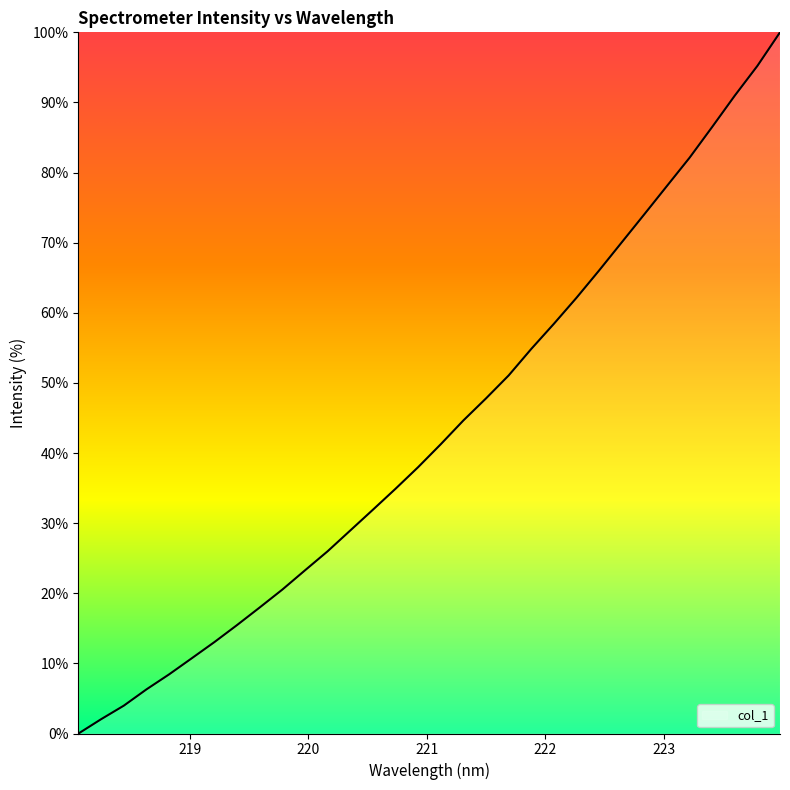

What is the sum of all values?

1384.8